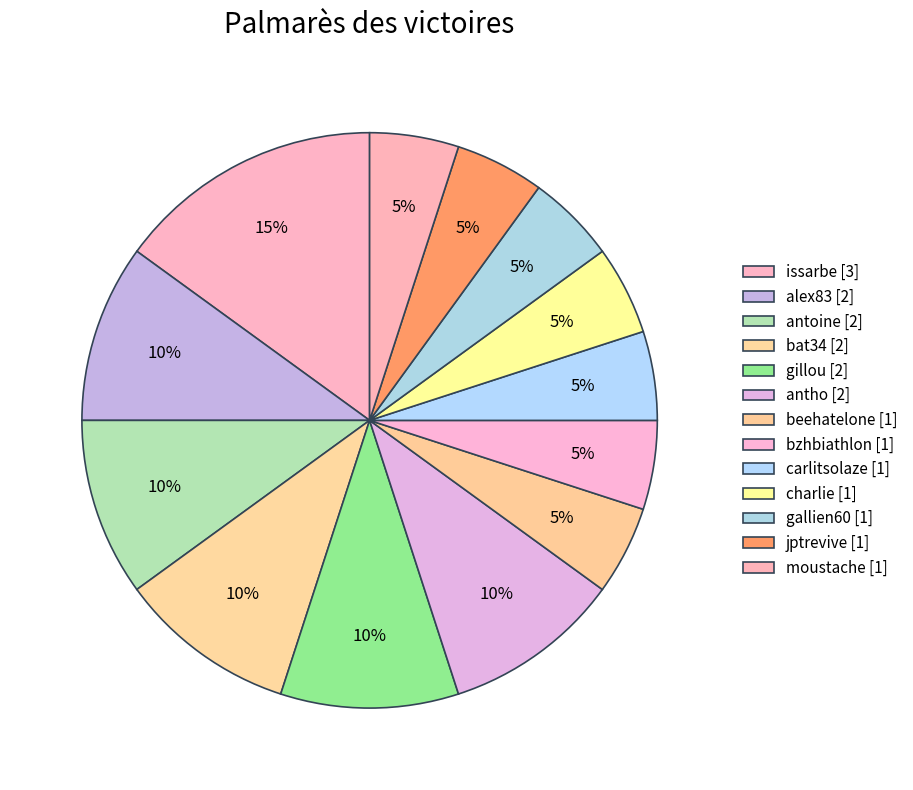

Which slice is the smallest?

beehatelone